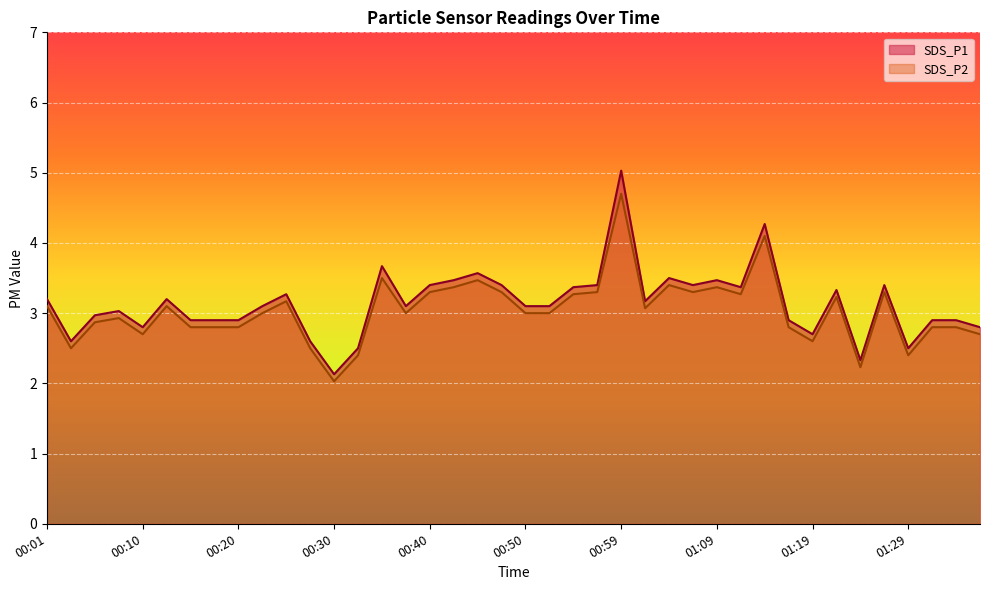

What is the approximate value of SDS_P2 at 00:52?

3.0